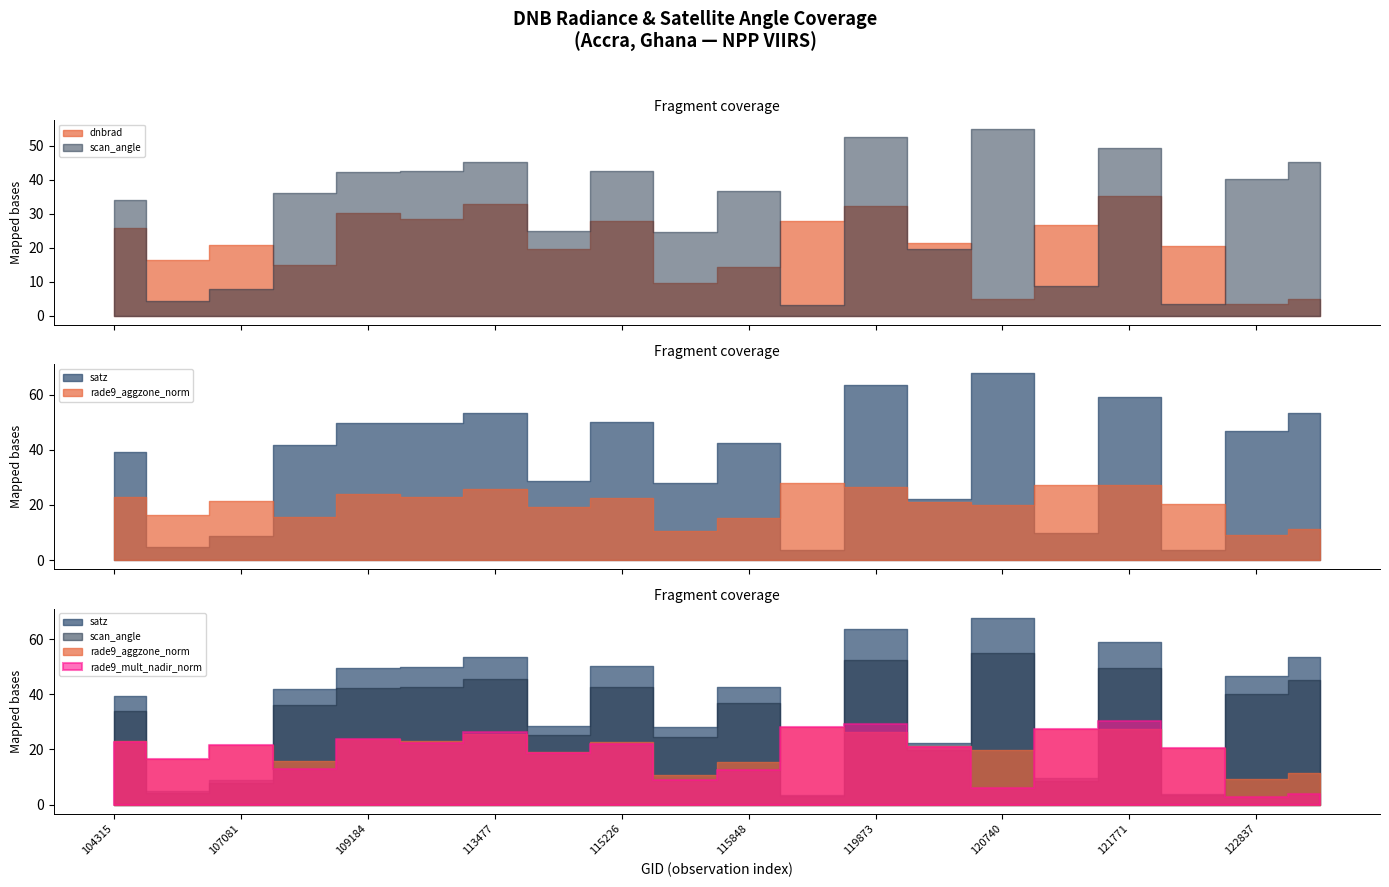

What is the difference between the dnbrad values at 113127 and 115848?

14.1